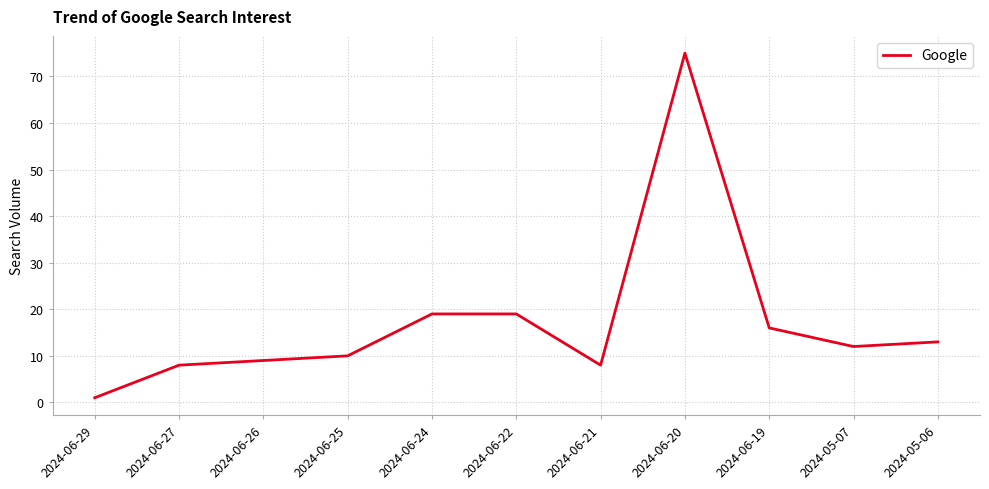

What is the difference between the values at 2024-06-21 and 2024-06-26?

1